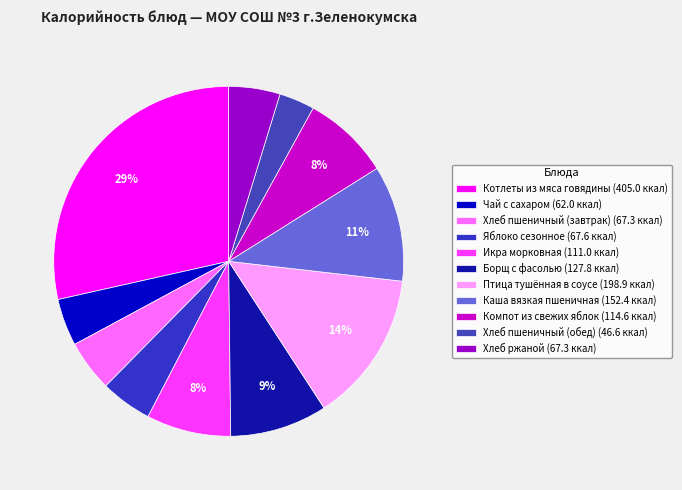

To the nearest percent, what is the difference between the Чай с сахаром and Каша вязкая пшеничная slice percentages?

6%